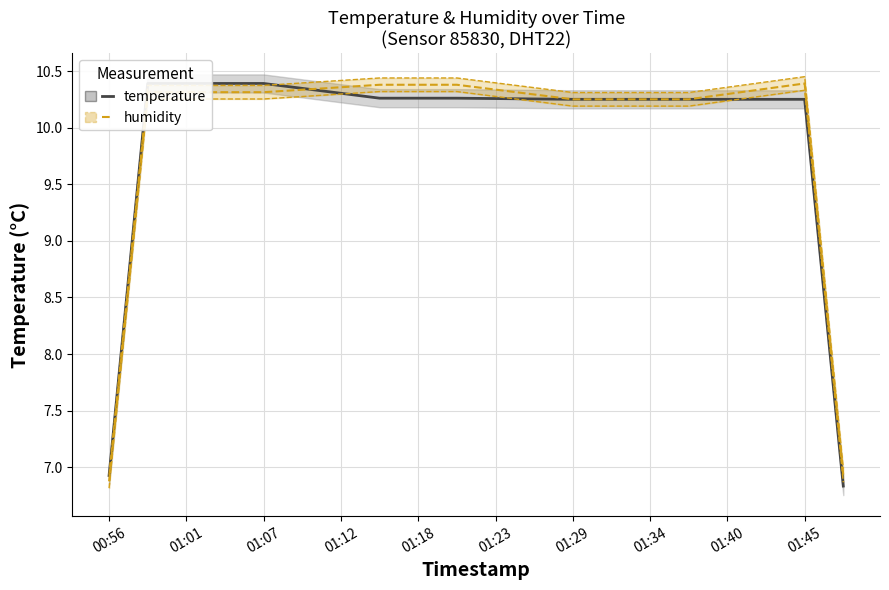

What is the sum of all temperature values?

199.0